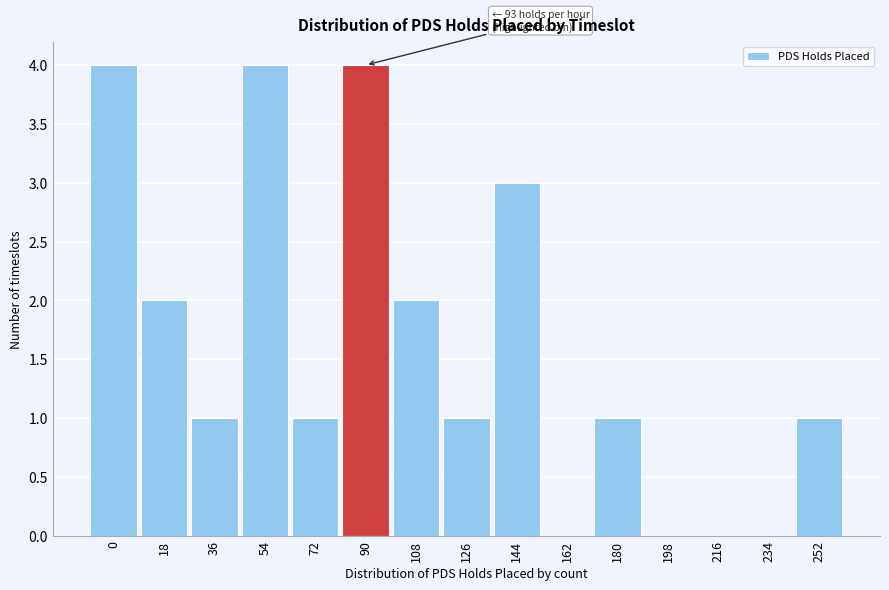

What is the greatest value displayed?

4